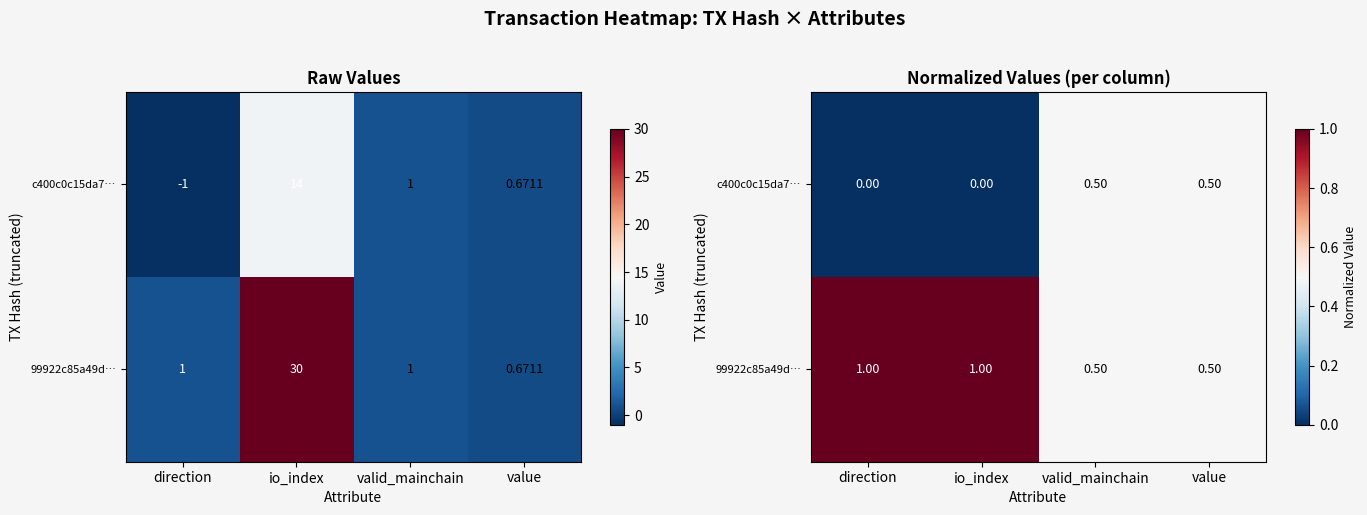

At how many categories does at least one series exceed 0?

4